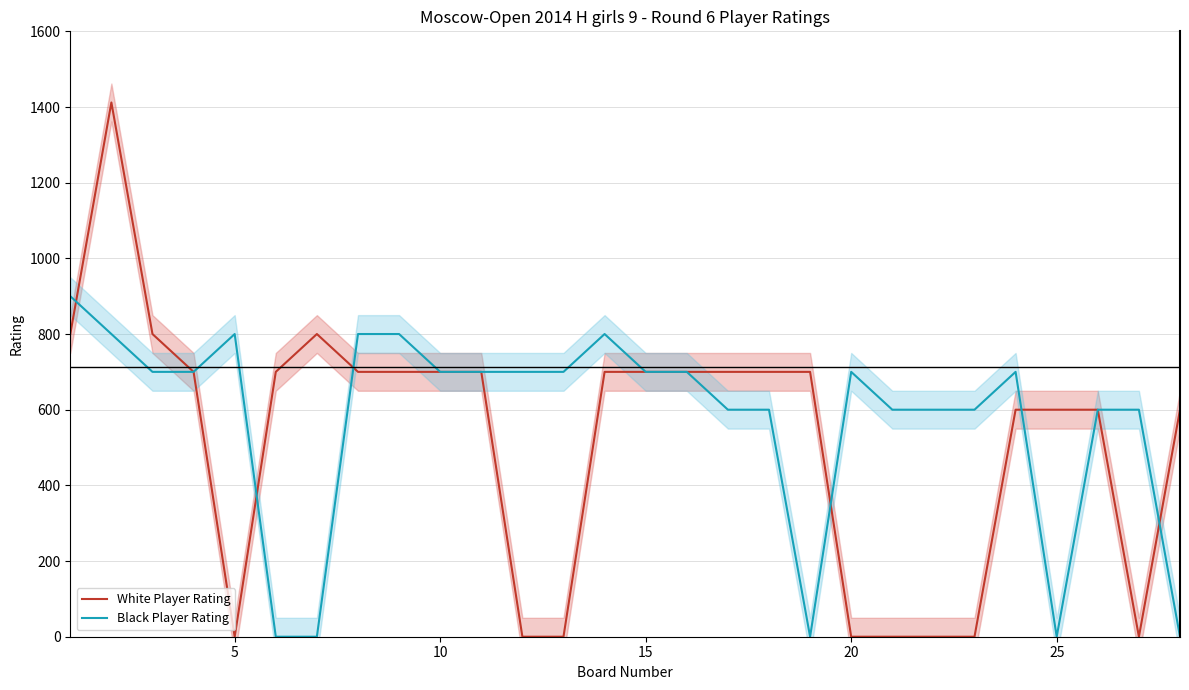

How many positive values does the Black Player Rating series have?

23